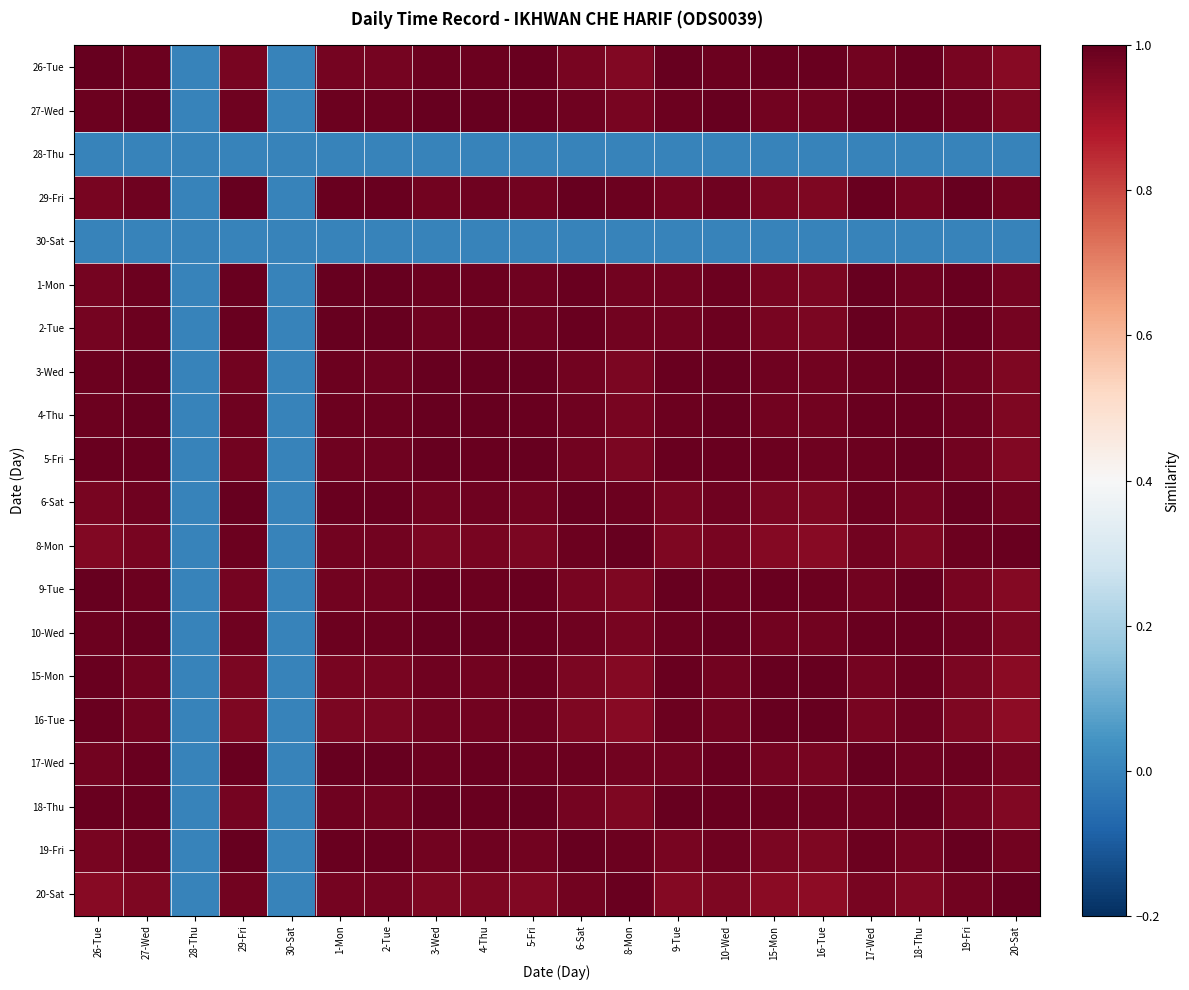

Reading right to left, what are all the values shown in this chart?

26-Tue: 20-Sat=0.9	19-Fri=1.0	18-Thu=1.0	17-Wed=1.0	16-Tue=1.0	15-Mon=1.0	10-Wed=1.0	9-Tue=1.0	8-Mon=1.0	6-Sat=1.0	5-Fri=1.0	4-Thu=1.0	3-Wed=1.0	2-Tue=1.0	1-Mon=1.0	30-Sat=0.0	29-Fri=1.0	28-Thu=0.0	27-Wed=1.0	26-Tue=1.0
27-Wed: 20-Sat=1.0	19-Fri=1.0	18-Thu=1.0	17-Wed=1.0	16-Tue=1.0	15-Mon=1.0	10-Wed=1.0	9-Tue=1.0	8-Mon=1.0	6-Sat=1.0	5-Fri=1.0	4-Thu=1.0	3-Wed=1.0	2-Tue=1.0	1-Mon=1.0	30-Sat=0.0	29-Fri=1.0	28-Thu=0.0	27-Wed=1.0	26-Tue=1.0
28-Thu: 20-Sat=0.0	19-Fri=0.0	18-Thu=0.0	17-Wed=0.0	16-Tue=0.0	15-Mon=0.0	10-Wed=0.0	9-Tue=0.0	8-Mon=0.0	6-Sat=0.0	5-Fri=0.0	4-Thu=0.0	3-Wed=0.0	2-Tue=0.0	1-Mon=0.0	30-Sat=0.0	29-Fri=0.0	28-Thu=0.0	27-Wed=0.0	26-Tue=0.0
29-Fri: 20-Sat=1.0	19-Fri=1.0	18-Thu=1.0	17-Wed=1.0	16-Tue=1.0	15-Mon=1.0	10-Wed=1.0	9-Tue=1.0	8-Mon=1.0	6-Sat=1.0	5-Fri=1.0	4-Thu=1.0	3-Wed=1.0	2-Tue=1.0	1-Mon=1.0	30-Sat=0.0	29-Fri=1.0	28-Thu=0.0	27-Wed=1.0	26-Tue=1.0
30-Sat: 20-Sat=0.0	19-Fri=0.0	18-Thu=0.0	17-Wed=0.0	16-Tue=0.0	15-Mon=0.0	10-Wed=0.0	9-Tue=0.0	8-Mon=0.0	6-Sat=0.0	5-Fri=0.0	4-Thu=0.0	3-Wed=0.0	2-Tue=0.0	1-Mon=0.0	30-Sat=0.0	29-Fri=0.0	28-Thu=0.0	27-Wed=0.0	26-Tue=0.0
1-Mon: 20-Sat=1.0	19-Fri=1.0	18-Thu=1.0	17-Wed=1.0	16-Tue=1.0	15-Mon=1.0	10-Wed=1.0	9-Tue=1.0	8-Mon=1.0	6-Sat=1.0	5-Fri=1.0	4-Thu=1.0	3-Wed=1.0	2-Tue=1.0	1-Mon=1.0	30-Sat=0.0	29-Fri=1.0	28-Thu=0.0	27-Wed=1.0	26-Tue=1.0
2-Tue: 20-Sat=1.0	19-Fri=1.0	18-Thu=1.0	17-Wed=1.0	16-Tue=1.0	15-Mon=1.0	10-Wed=1.0	9-Tue=1.0	8-Mon=1.0	6-Sat=1.0	5-Fri=1.0	4-Thu=1.0	3-Wed=1.0	2-Tue=1.0	1-Mon=1.0	30-Sat=0.0	29-Fri=1.0	28-Thu=0.0	27-Wed=1.0	26-Tue=1.0
3-Wed: 20-Sat=1.0	19-Fri=1.0	18-Thu=1.0	17-Wed=1.0	16-Tue=1.0	15-Mon=1.0	10-Wed=1.0	9-Tue=1.0	8-Mon=1.0	6-Sat=1.0	5-Fri=1.0	4-Thu=1.0	3-Wed=1.0	2-Tue=1.0	1-Mon=1.0	30-Sat=0.0	29-Fri=1.0	28-Thu=0.0	27-Wed=1.0	26-Tue=1.0
4-Thu: 20-Sat=1.0	19-Fri=1.0	18-Thu=1.0	17-Wed=1.0	16-Tue=1.0	15-Mon=1.0	10-Wed=1.0	9-Tue=1.0	8-Mon=1.0	6-Sat=1.0	5-Fri=1.0	4-Thu=1.0	3-Wed=1.0	2-Tue=1.0	1-Mon=1.0	30-Sat=0.0	29-Fri=1.0	28-Thu=0.0	27-Wed=1.0	26-Tue=1.0
5-Fri: 20-Sat=1.0	19-Fri=1.0	18-Thu=1.0	17-Wed=1.0	16-Tue=1.0	15-Mon=1.0	10-Wed=1.0	9-Tue=1.0	8-Mon=1.0	6-Sat=1.0	5-Fri=1.0	4-Thu=1.0	3-Wed=1.0	2-Tue=1.0	1-Mon=1.0	30-Sat=0.0	29-Fri=1.0	28-Thu=0.0	27-Wed=1.0	26-Tue=1.0
6-Sat: 20-Sat=1.0	19-Fri=1.0	18-Thu=1.0	17-Wed=1.0	16-Tue=1.0	15-Mon=1.0	10-Wed=1.0	9-Tue=1.0	8-Mon=1.0	6-Sat=1.0	5-Fri=1.0	4-Thu=1.0	3-Wed=1.0	2-Tue=1.0	1-Mon=1.0	30-Sat=0.0	29-Fri=1.0	28-Thu=0.0	27-Wed=1.0	26-Tue=1.0
8-Mon: 20-Sat=1.0	19-Fri=1.0	18-Thu=1.0	17-Wed=1.0	16-Tue=0.9	15-Mon=0.9	10-Wed=1.0	9-Tue=1.0	8-Mon=1.0	6-Sat=1.0	5-Fri=1.0	4-Thu=1.0	3-Wed=1.0	2-Tue=1.0	1-Mon=1.0	30-Sat=0.0	29-Fri=1.0	28-Thu=0.0	27-Wed=1.0	26-Tue=1.0
9-Tue: 20-Sat=0.9	19-Fri=1.0	18-Thu=1.0	17-Wed=1.0	16-Tue=1.0	15-Mon=1.0	10-Wed=1.0	9-Tue=1.0	8-Mon=1.0	6-Sat=1.0	5-Fri=1.0	4-Thu=1.0	3-Wed=1.0	2-Tue=1.0	1-Mon=1.0	30-Sat=0.0	29-Fri=1.0	28-Thu=0.0	27-Wed=1.0	26-Tue=1.0
10-Wed: 20-Sat=1.0	19-Fri=1.0	18-Thu=1.0	17-Wed=1.0	16-Tue=1.0	15-Mon=1.0	10-Wed=1.0	9-Tue=1.0	8-Mon=1.0	6-Sat=1.0	5-Fri=1.0	4-Thu=1.0	3-Wed=1.0	2-Tue=1.0	1-Mon=1.0	30-Sat=0.0	29-Fri=1.0	28-Thu=0.0	27-Wed=1.0	26-Tue=1.0
15-Mon: 20-Sat=0.9	19-Fri=1.0	18-Thu=1.0	17-Wed=1.0	16-Tue=1.0	15-Mon=1.0	10-Wed=1.0	9-Tue=1.0	8-Mon=0.9	6-Sat=1.0	5-Fri=1.0	4-Thu=1.0	3-Wed=1.0	2-Tue=1.0	1-Mon=1.0	30-Sat=0.0	29-Fri=1.0	28-Thu=0.0	27-Wed=1.0	26-Tue=1.0
16-Tue: 20-Sat=0.9	19-Fri=1.0	18-Thu=1.0	17-Wed=1.0	16-Tue=1.0	15-Mon=1.0	10-Wed=1.0	9-Tue=1.0	8-Mon=0.9	6-Sat=1.0	5-Fri=1.0	4-Thu=1.0	3-Wed=1.0	2-Tue=1.0	1-Mon=1.0	30-Sat=0.0	29-Fri=1.0	28-Thu=0.0	27-Wed=1.0	26-Tue=1.0
17-Wed: 20-Sat=1.0	19-Fri=1.0	18-Thu=1.0	17-Wed=1.0	16-Tue=1.0	15-Mon=1.0	10-Wed=1.0	9-Tue=1.0	8-Mon=1.0	6-Sat=1.0	5-Fri=1.0	4-Thu=1.0	3-Wed=1.0	2-Tue=1.0	1-Mon=1.0	30-Sat=0.0	29-Fri=1.0	28-Thu=0.0	27-Wed=1.0	26-Tue=1.0
18-Thu: 20-Sat=1.0	19-Fri=1.0	18-Thu=1.0	17-Wed=1.0	16-Tue=1.0	15-Mon=1.0	10-Wed=1.0	9-Tue=1.0	8-Mon=1.0	6-Sat=1.0	5-Fri=1.0	4-Thu=1.0	3-Wed=1.0	2-Tue=1.0	1-Mon=1.0	30-Sat=0.0	29-Fri=1.0	28-Thu=0.0	27-Wed=1.0	26-Tue=1.0
19-Fri: 20-Sat=1.0	19-Fri=1.0	18-Thu=1.0	17-Wed=1.0	16-Tue=1.0	15-Mon=1.0	10-Wed=1.0	9-Tue=1.0	8-Mon=1.0	6-Sat=1.0	5-Fri=1.0	4-Thu=1.0	3-Wed=1.0	2-Tue=1.0	1-Mon=1.0	30-Sat=0.0	29-Fri=1.0	28-Thu=0.0	27-Wed=1.0	26-Tue=1.0
20-Sat: 20-Sat=1.0	19-Fri=1.0	18-Thu=1.0	17-Wed=1.0	16-Tue=0.9	15-Mon=0.9	10-Wed=1.0	9-Tue=0.9	8-Mon=1.0	6-Sat=1.0	5-Fri=1.0	4-Thu=1.0	3-Wed=1.0	2-Tue=1.0	1-Mon=1.0	30-Sat=0.0	29-Fri=1.0	28-Thu=0.0	27-Wed=1.0	26-Tue=0.9